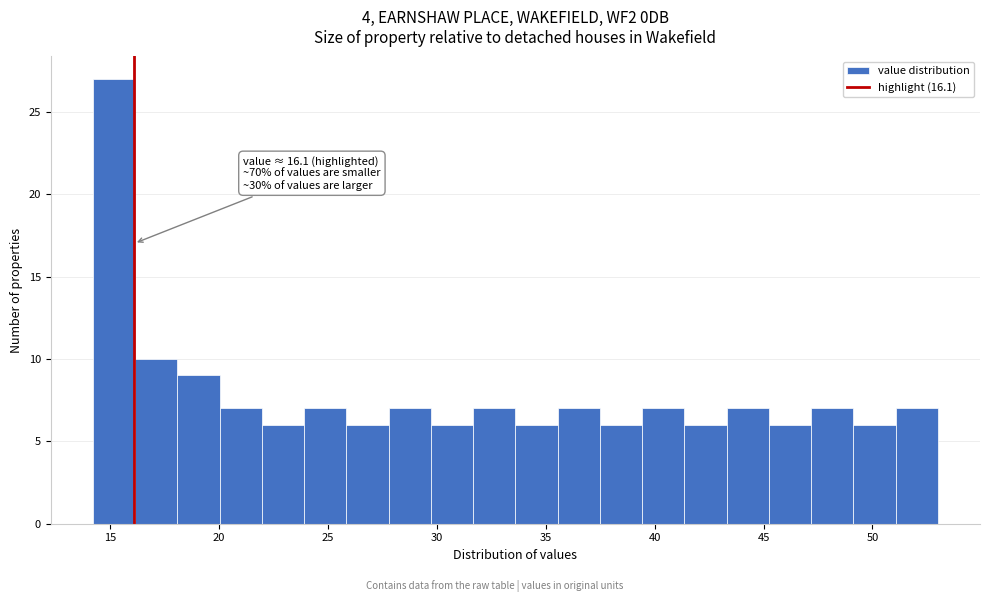

Read against the x-axis, roughly where is the centre of the tallest bar?

15.0